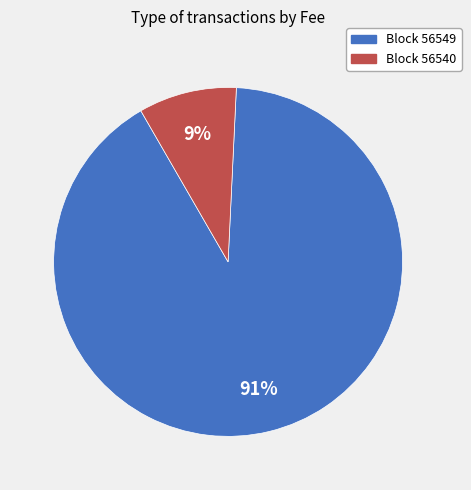

Does any single category account for the majority?

Yes